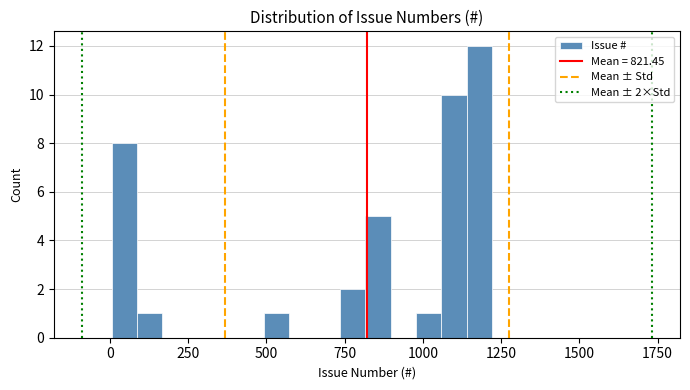

Read against the x-axis, roughly where is the centre of the tallest bar?

1200